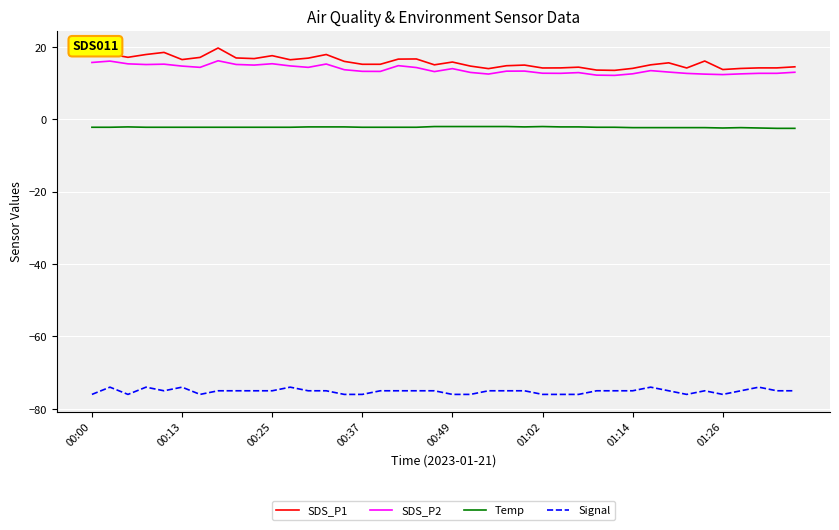

True or false: SDS_P1 and Temp cross at least once.

False